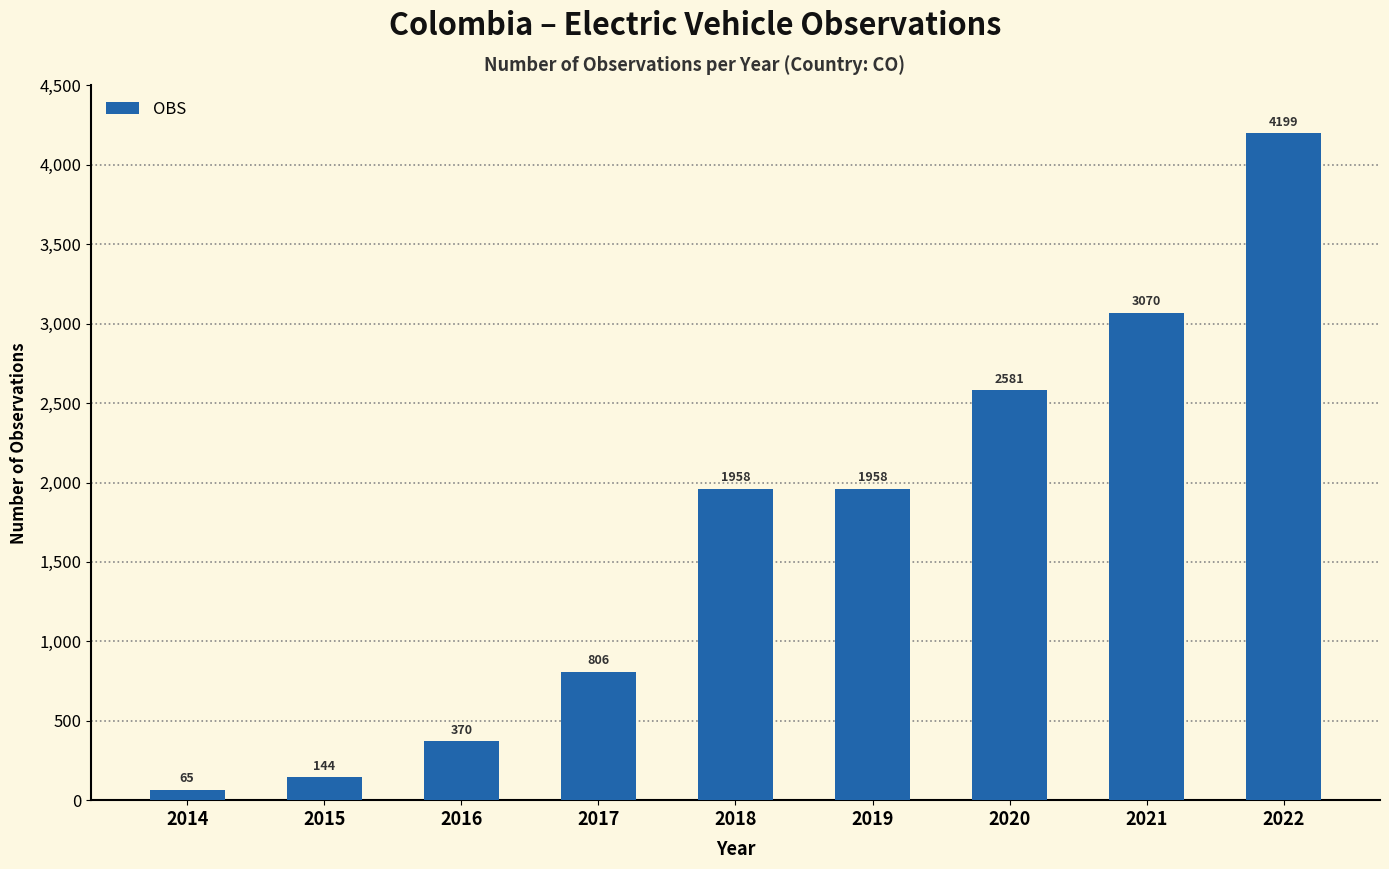

What is the change in value from 2018 to 2022?

+2241